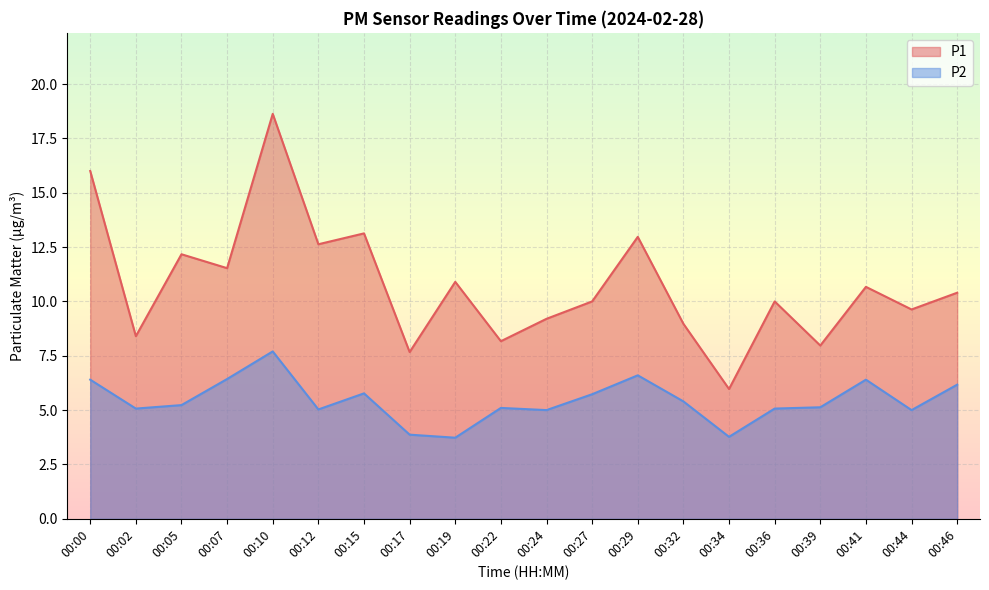

Reading left to right, what are all the values shown in this chart?

P1: 16.0	8.4	12.2	11.5	18.6	12.6	13.1	7.7	10.9	8.2	9.2	10.0	13.0	9.0	6.0	10.0	8.0	10.7	9.6	10.4
P2: 6.4	5.1	5.2	6.4	7.7	5.0	5.8	3.9	3.7	5.1	5.0	5.7	6.6	5.4	3.8	5.1	5.1	6.4	5.0	6.2